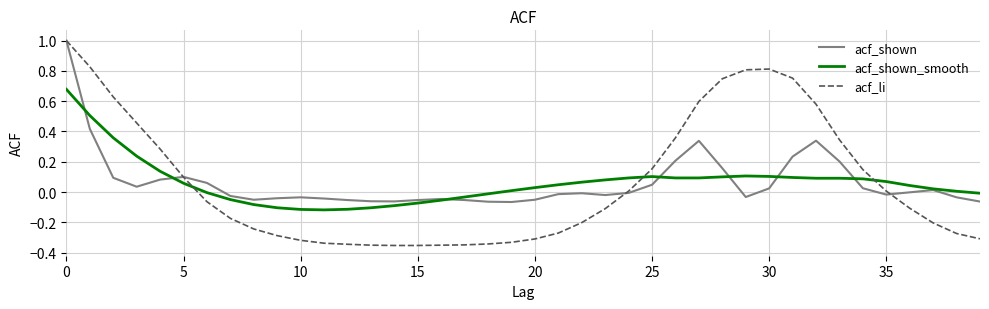

What is the maximum value shown in the chart?

1.0